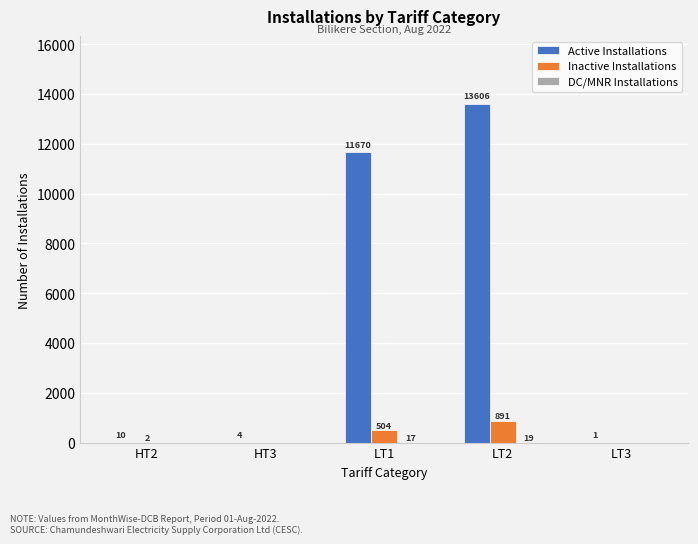

Which series has the largest total across all categories?

Active Installations